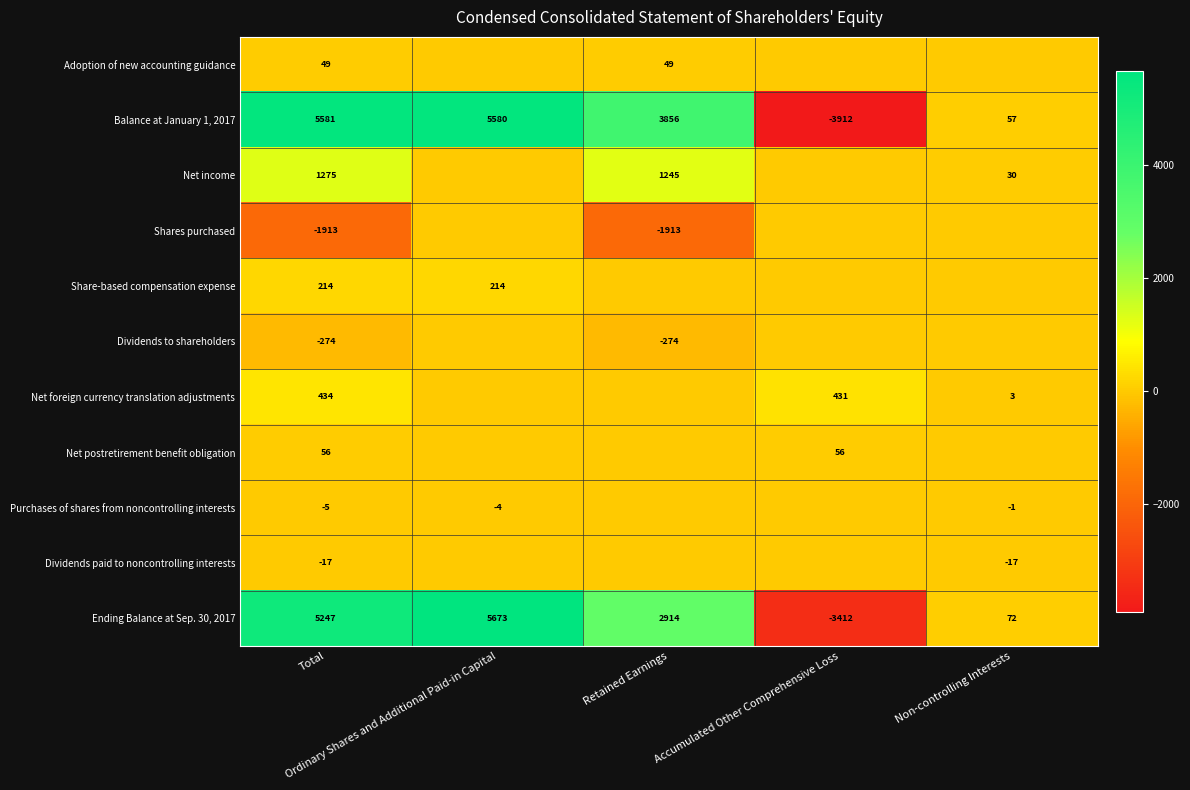

Between Accumulated Other Comprehensive Loss and Retained Earnings, which is larger?

Retained Earnings